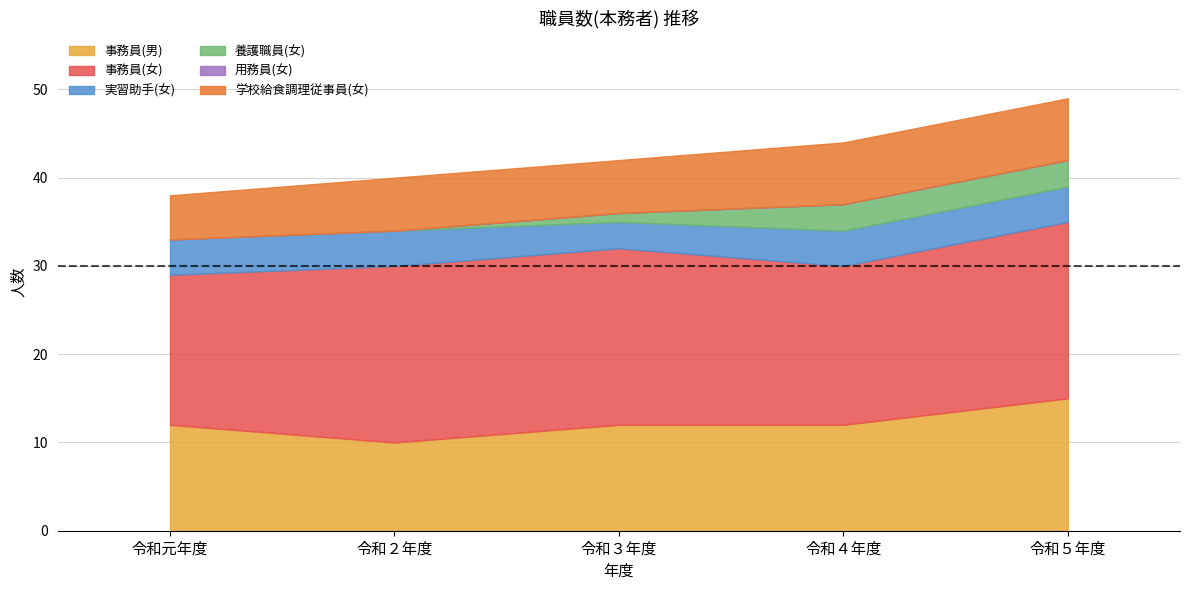

What is the average value of the 養護職員(女) series?

1